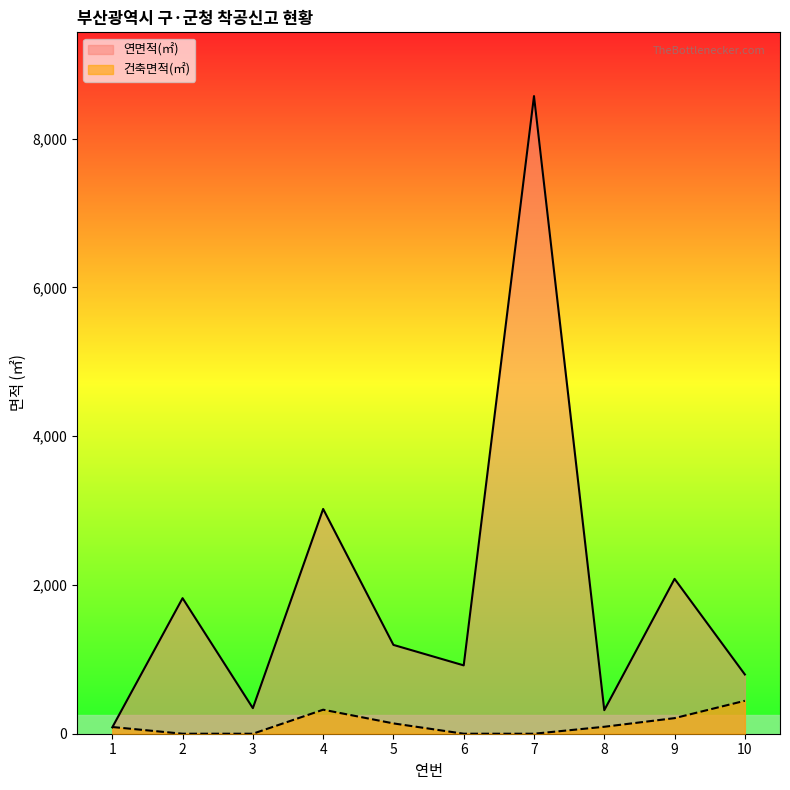

At how many categories does at least one series exceed 955?

5